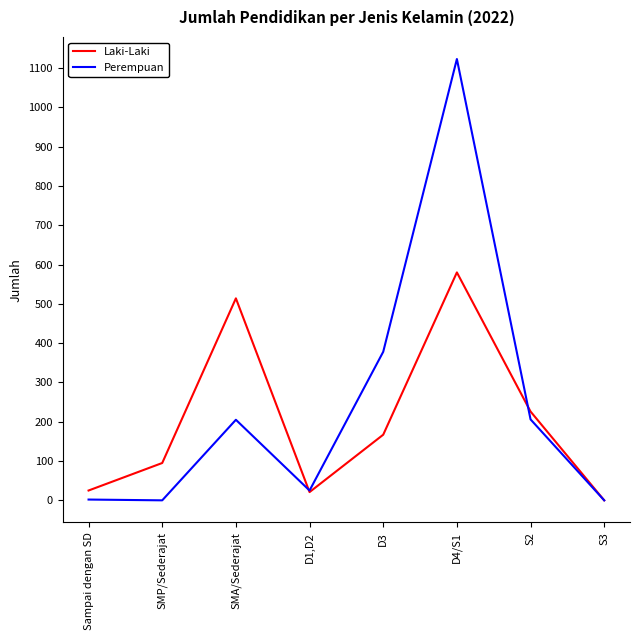

What is the approximate value of Laki-Laki at SMP/Sederajat?

95